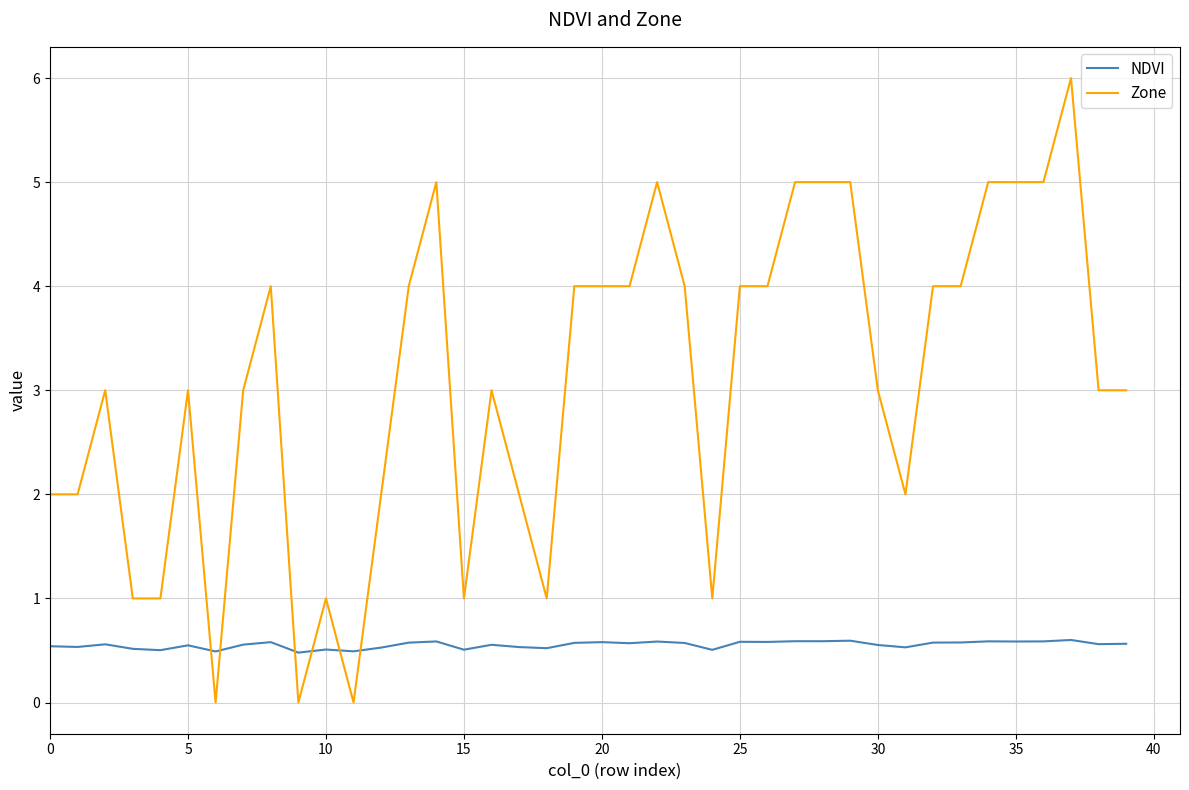

How many intersections are there between Zone and NDVI?

6